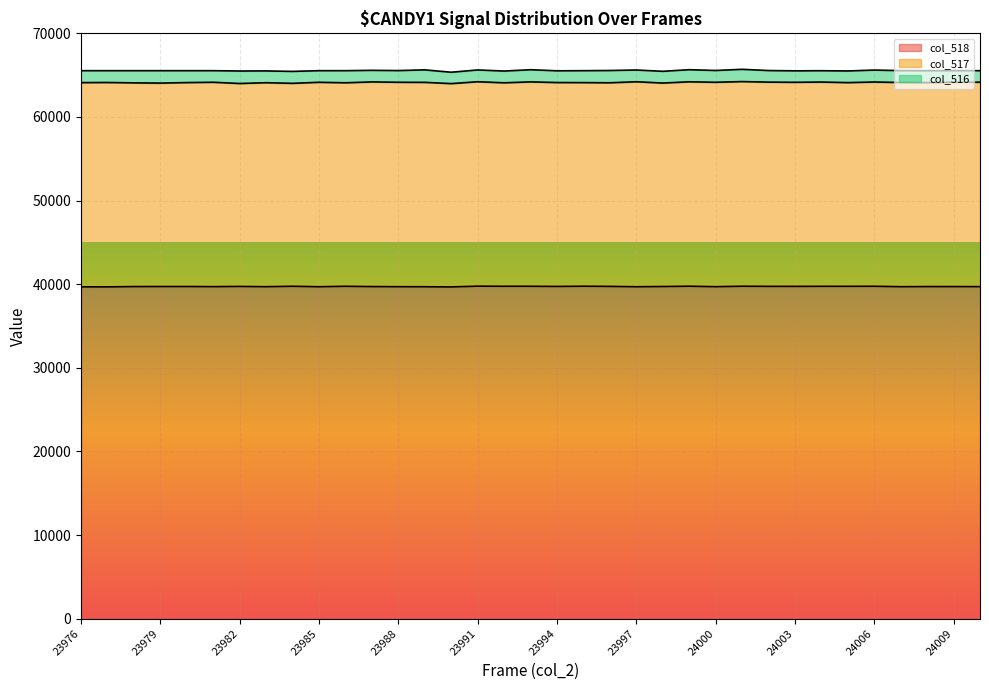

True or false: col_517 has more than 2 points higher than both neighbors.

True